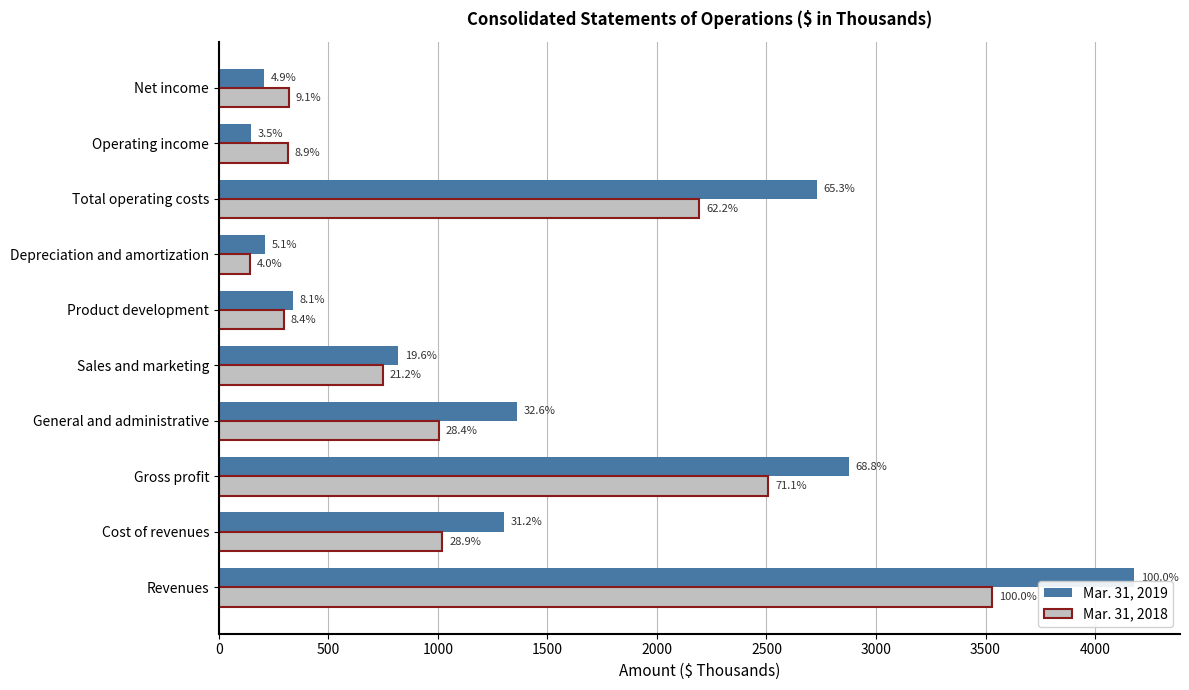

What is the maximum value shown in the chart?

4179